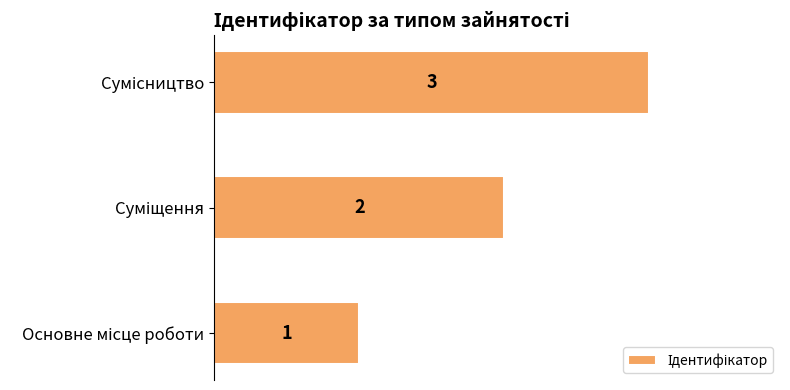

How many values are between 1 and 3?

3